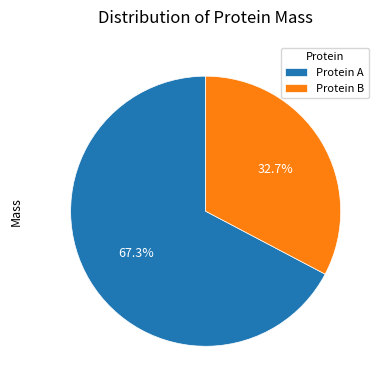

Rank the categories by value from highest to lowest.

Protein A, Protein B